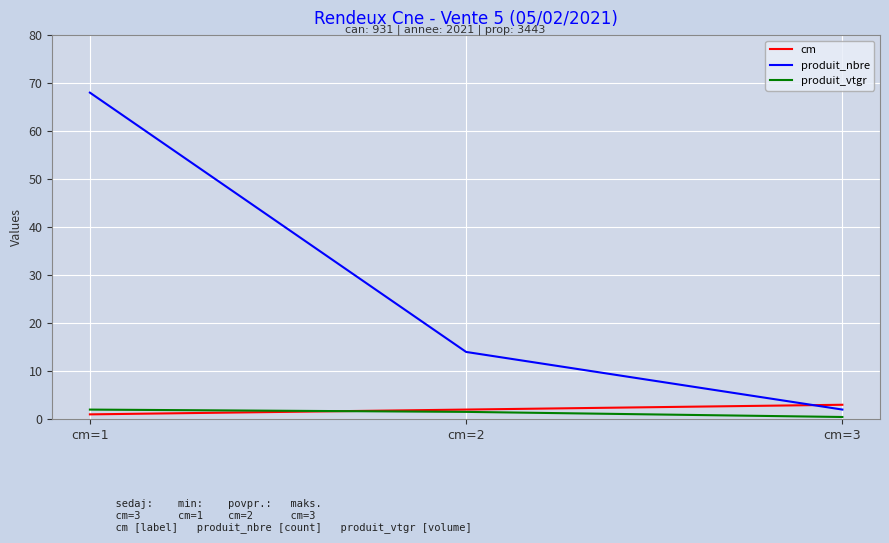

At which category is the sum across all series the highest?

cm=1